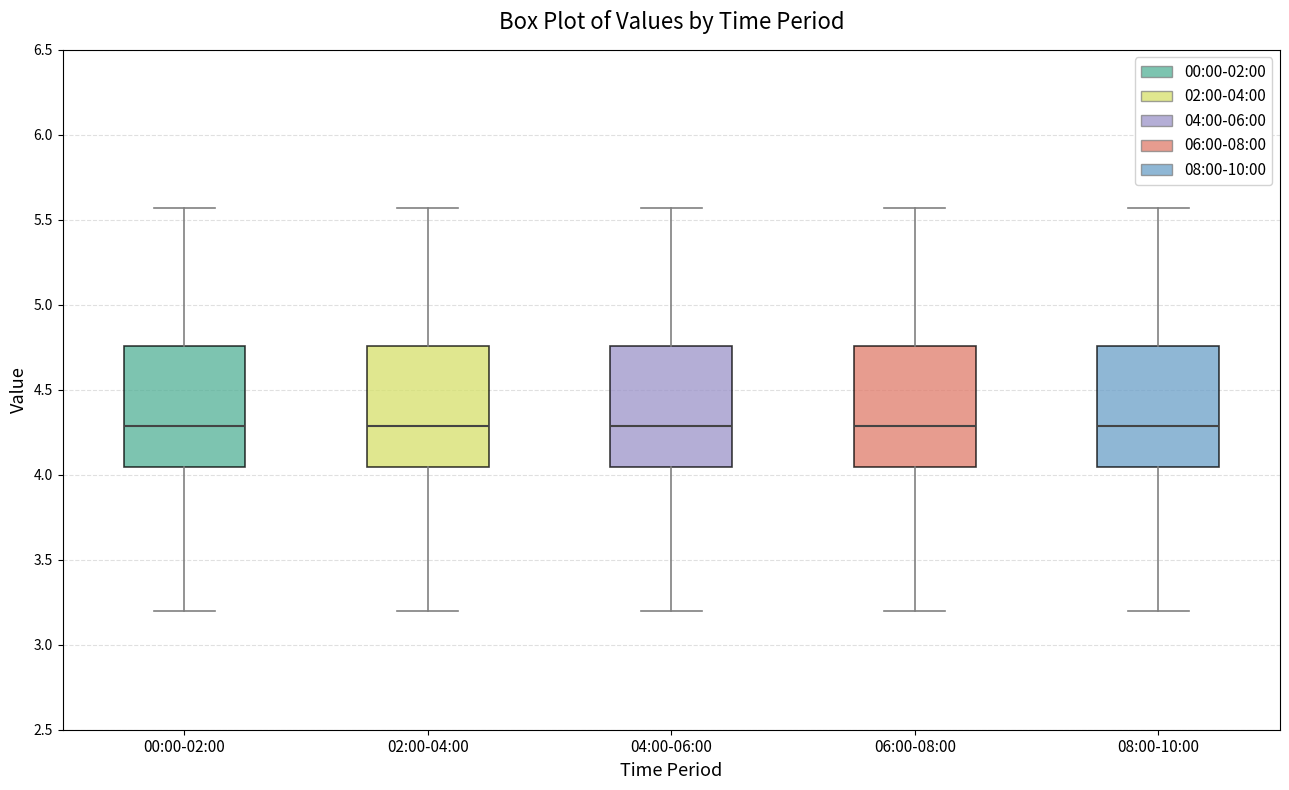

Reading left to right, transcribe this box plot: for each box, give where its median line is, the range the box spans, and where its two whiskers end, as read against the y-axis. The values are not printed on the chart, so give them approximately, as read against the axis.

00:00-02:00: median 4.30, box 4.05 to 4.75, whiskers 3.20 to 5.55
02:00-04:00: median 4.30, box 4.05 to 4.75, whiskers 3.20 to 5.55
04:00-06:00: median 4.30, box 4.05 to 4.75, whiskers 3.20 to 5.55
06:00-08:00: median 4.30, box 4.05 to 4.75, whiskers 3.20 to 5.55
08:00-10:00: median 4.30, box 4.05 to 4.75, whiskers 3.20 to 5.55